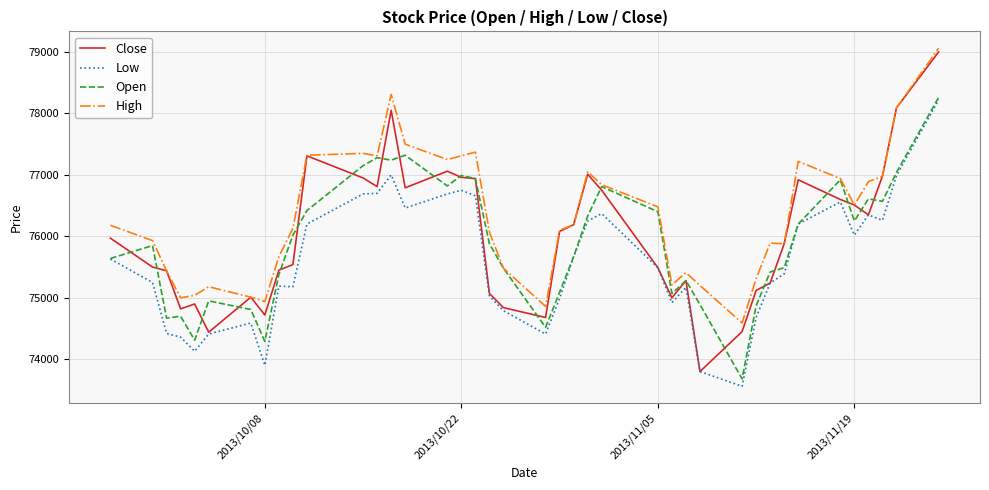

What is the maximum value for Close?

79000